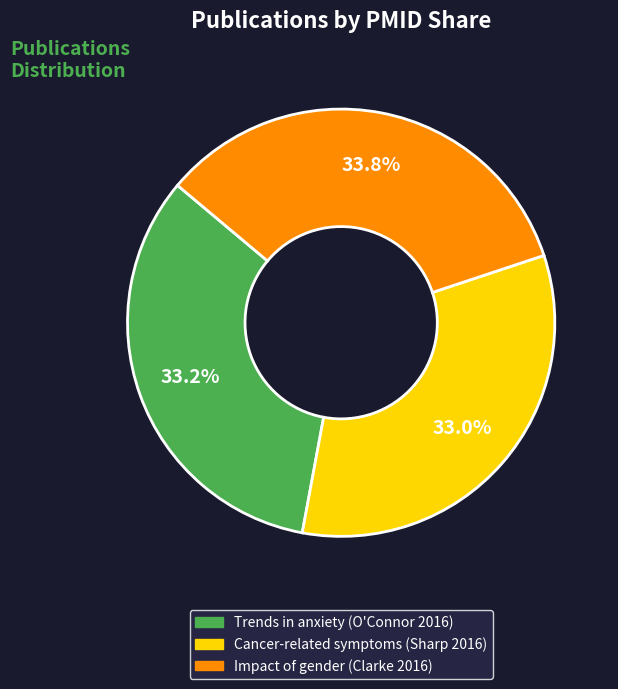

To the nearest percent, what is the average slice percentage?

33%